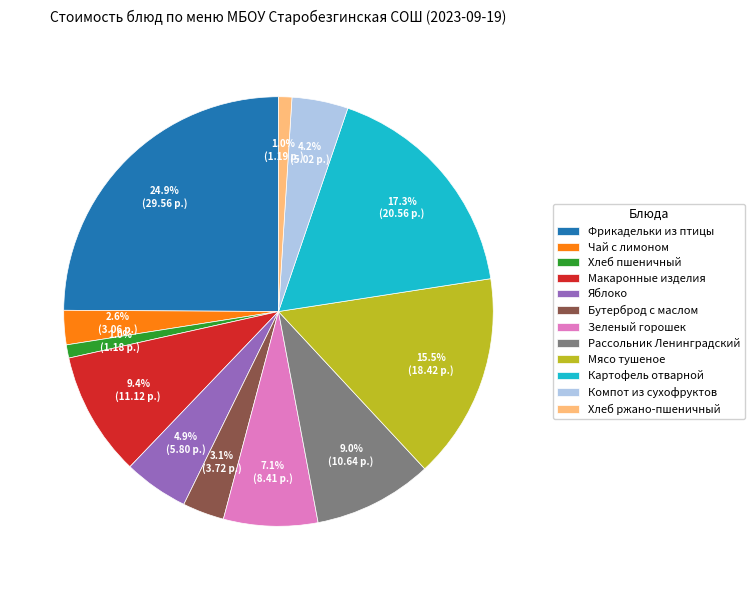

To the nearest percent, what percentage of the pie is Фрикадельки из птицы?

25%